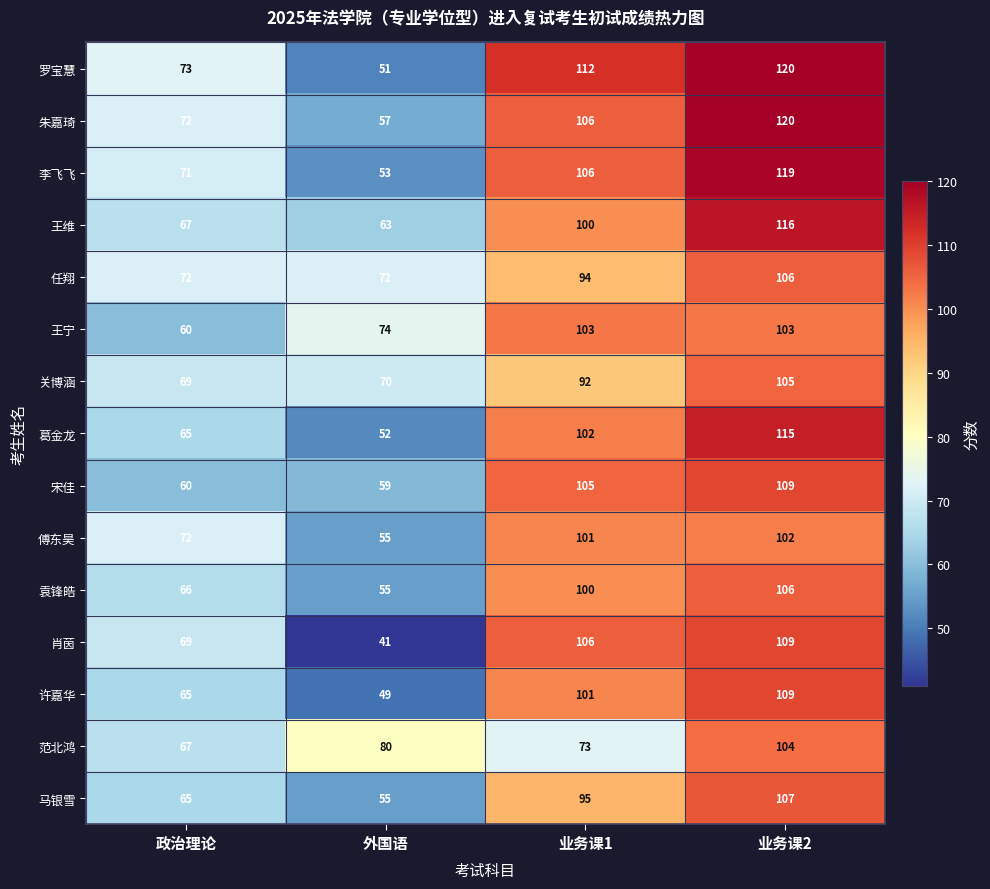

The 葛金龙 series shows 190 at 业务课2. True or false?

False